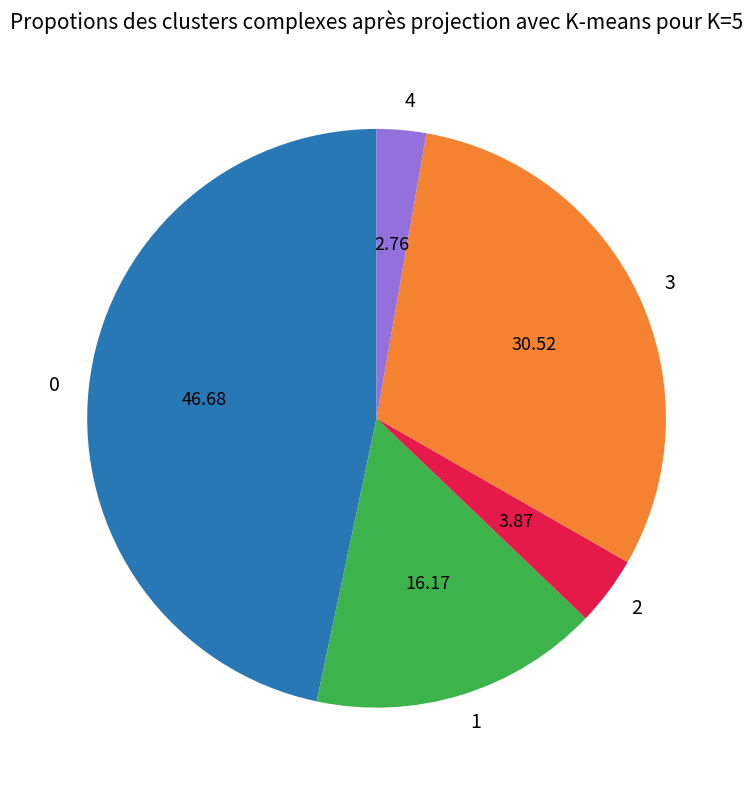

Does 0 account for over 50% of the chart?

No